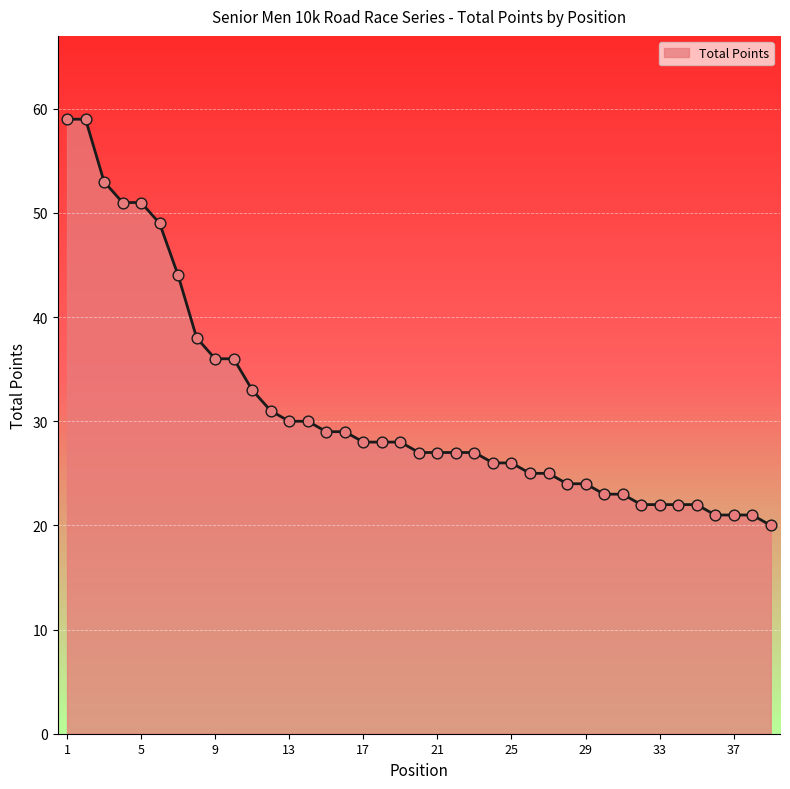

What is the smallest value displayed?

20